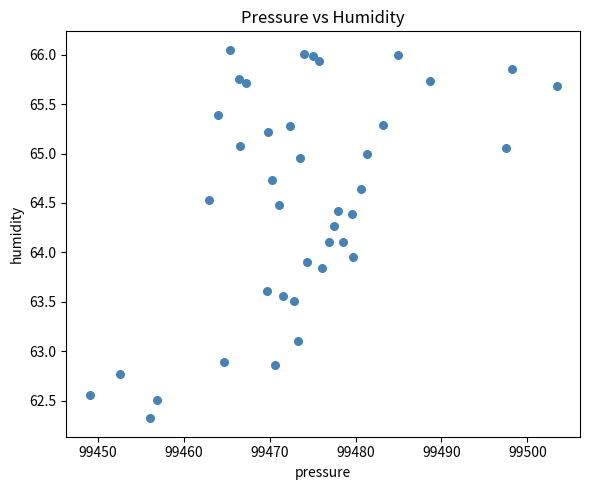

What is the range of X values (max minus min)?

54.4